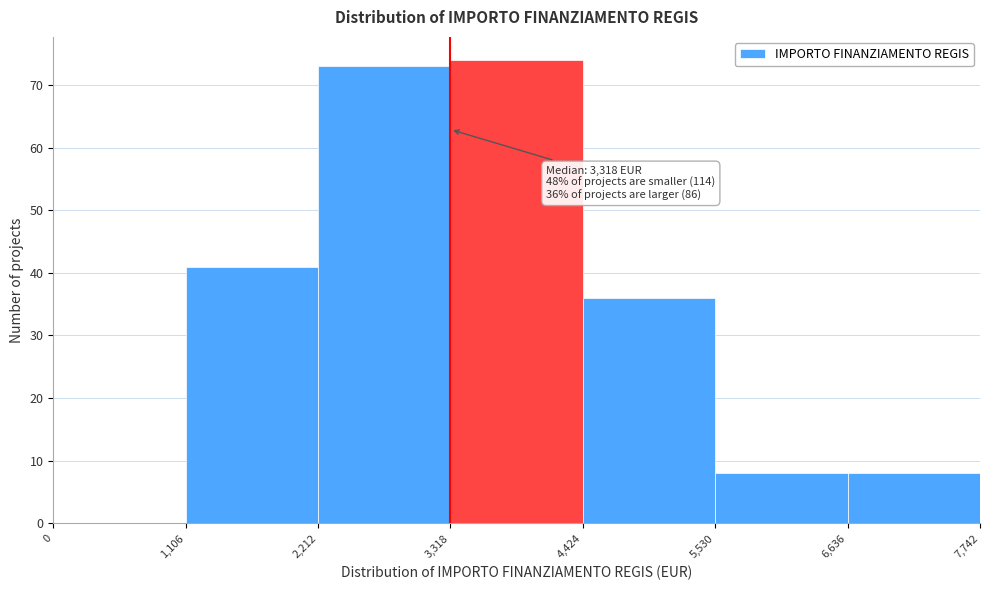

Which range on the x-axis has the tallest bar?

3,318 to 4,424